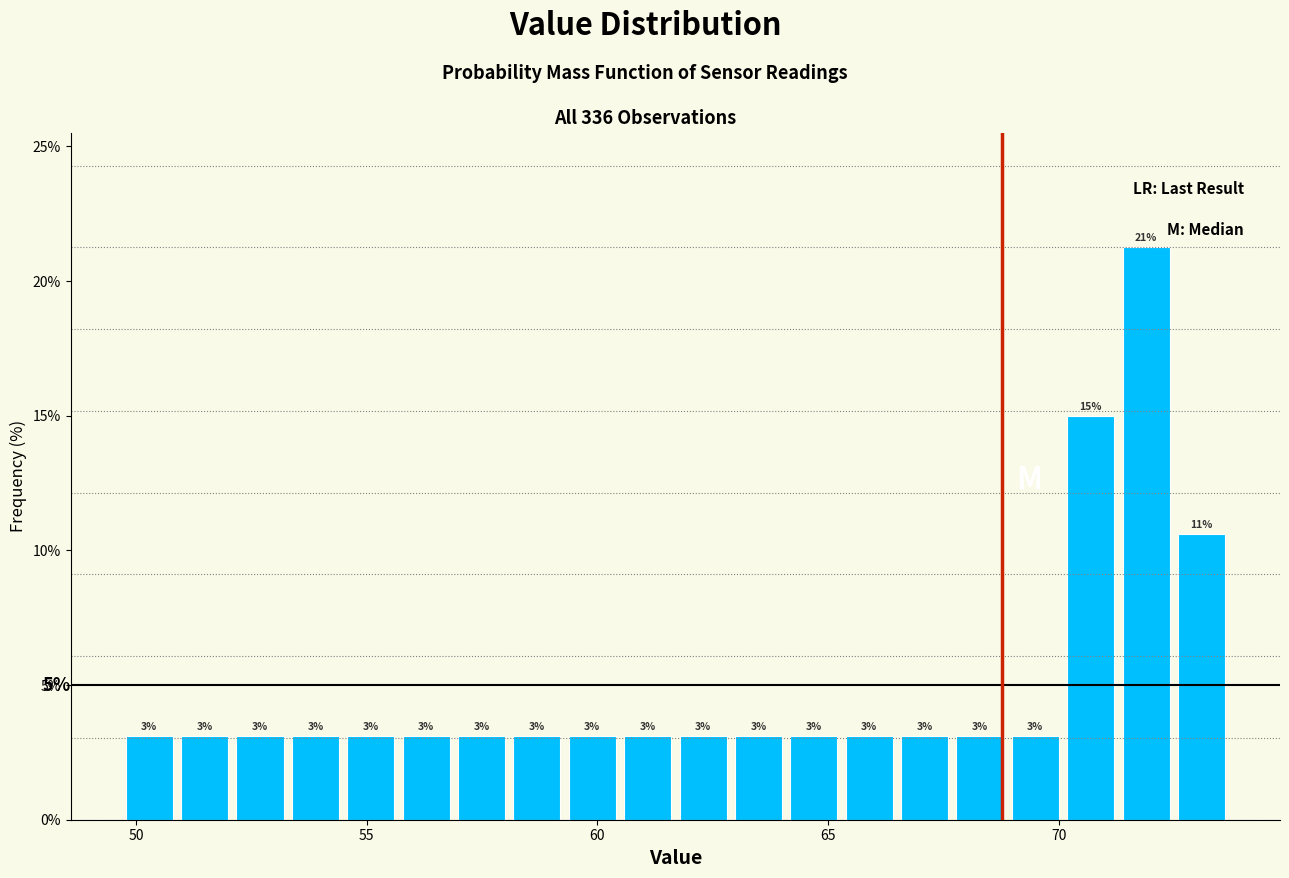

Around what value on the x-axis is the tallest bar? Give the approximate position of its centre, as read against the axis.

72.0